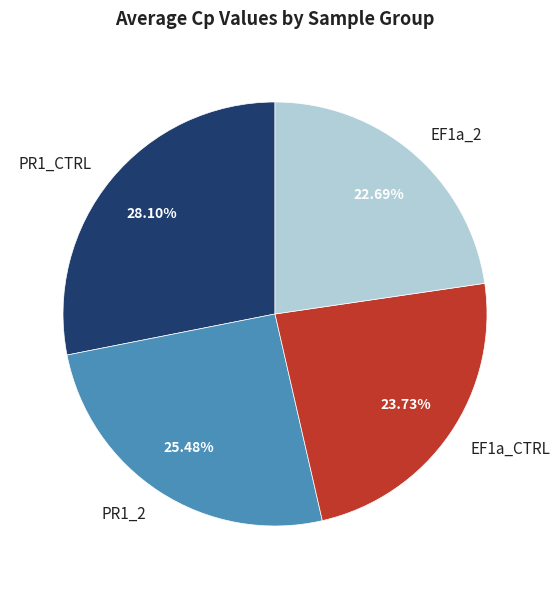

What portion of the pie excludes PR1_CTRL?

71.9%